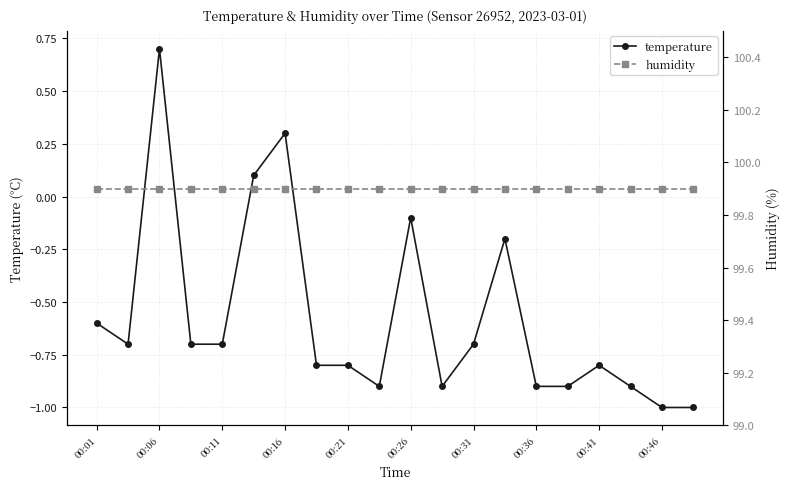

True or false: temperature has a value of -0.8 at 00:41.

True